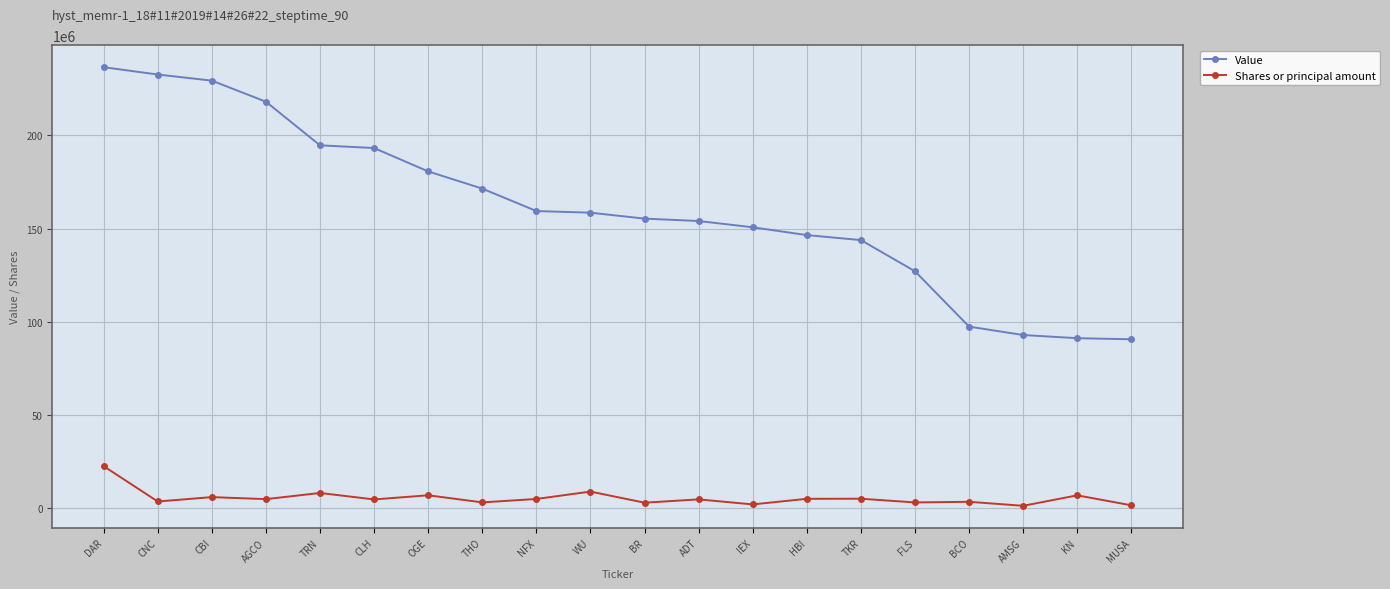

Which series has the largest range (max minus min)?

Value